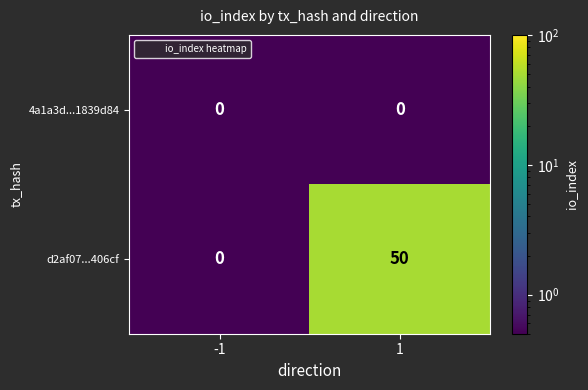

List the series in order of their overall mean, lowest first.

4a1a3d...1839d84, d2af07...406cf